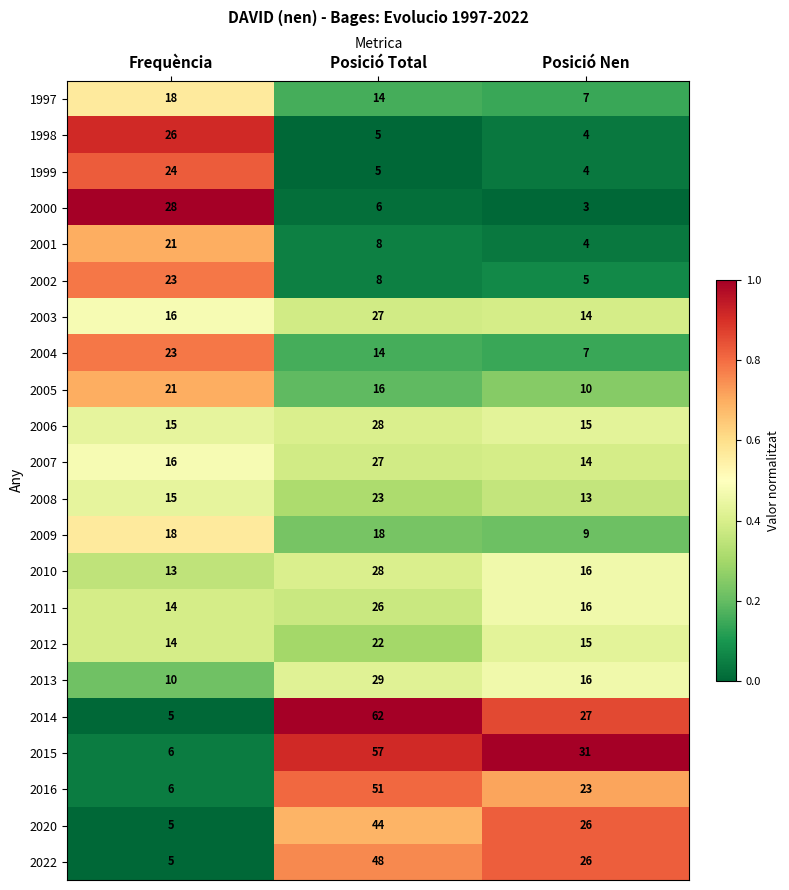

Is the value of 1998 at Frequència greater than the value of 2008 at Posició Nen?

Yes